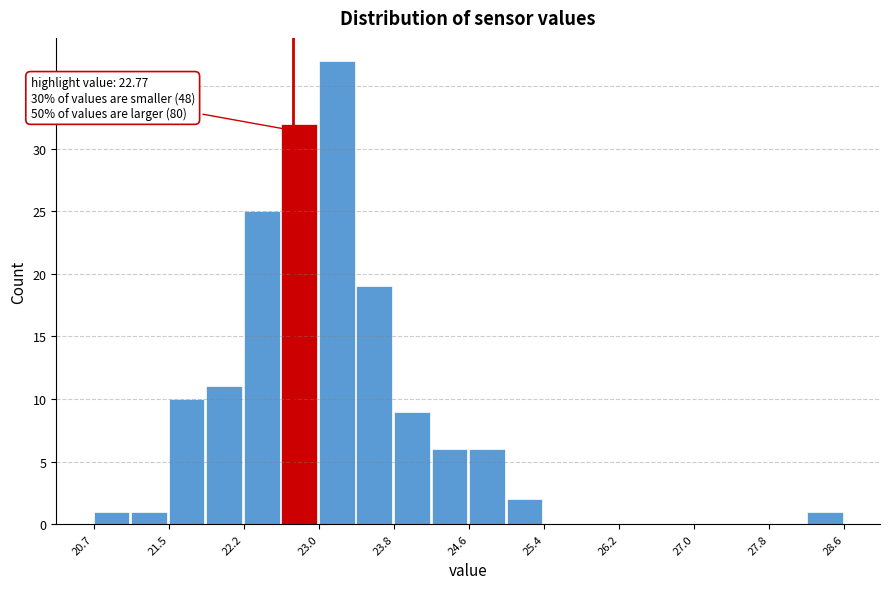

Read against the x-axis, roughly where is the centre of the tallest bar?

23.2